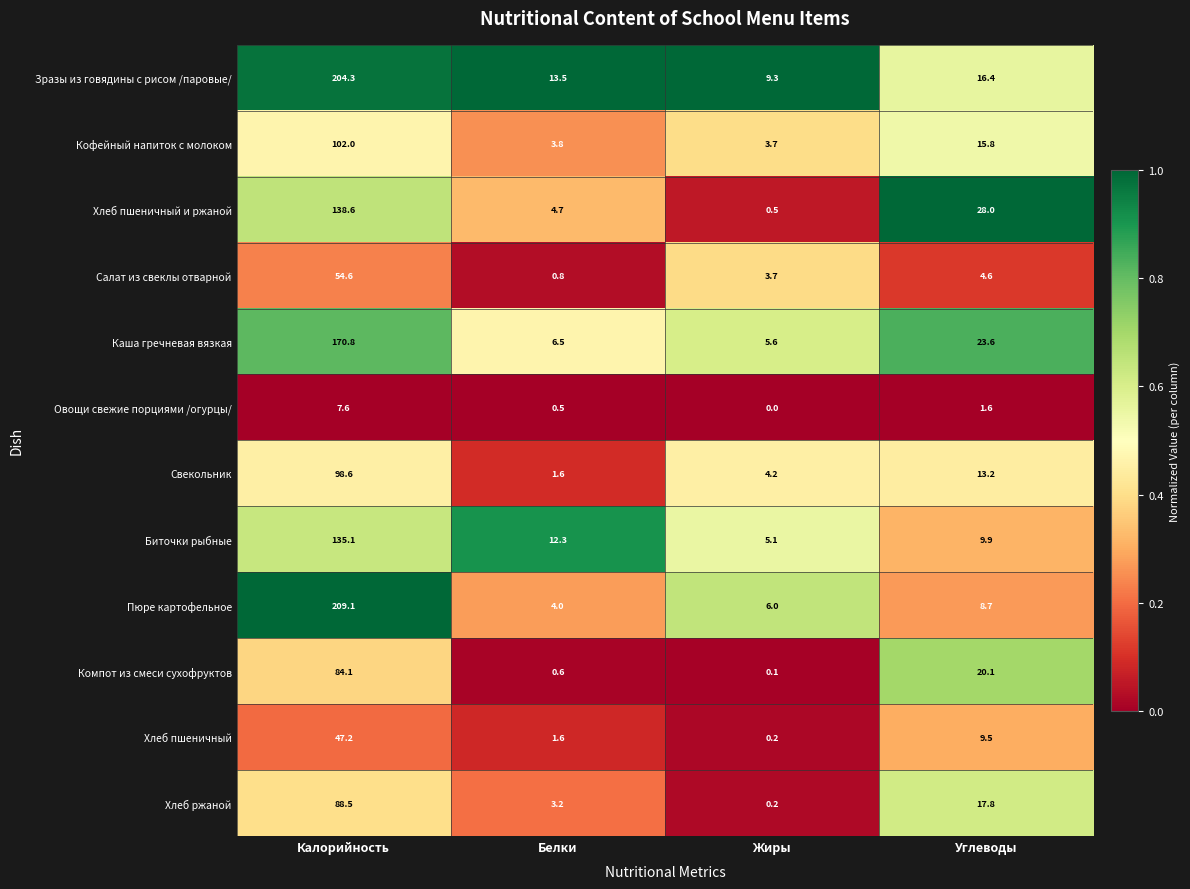

What is the difference between the Хлеб пшеничный и ржаной values at Калорийность and Углеводы?

110.6